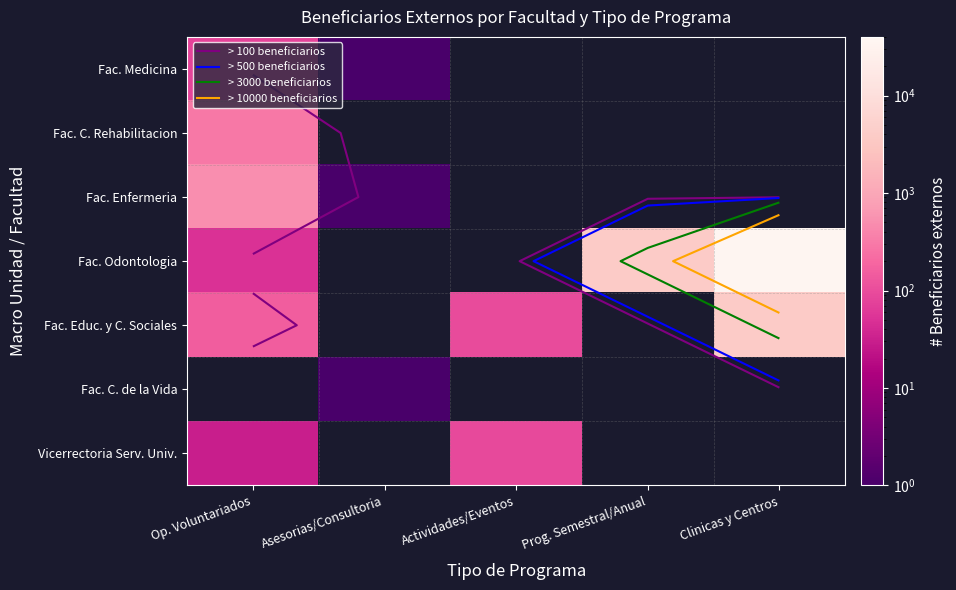

What is the spread (max minus min) of values at Op. Voluntariados?

470.0